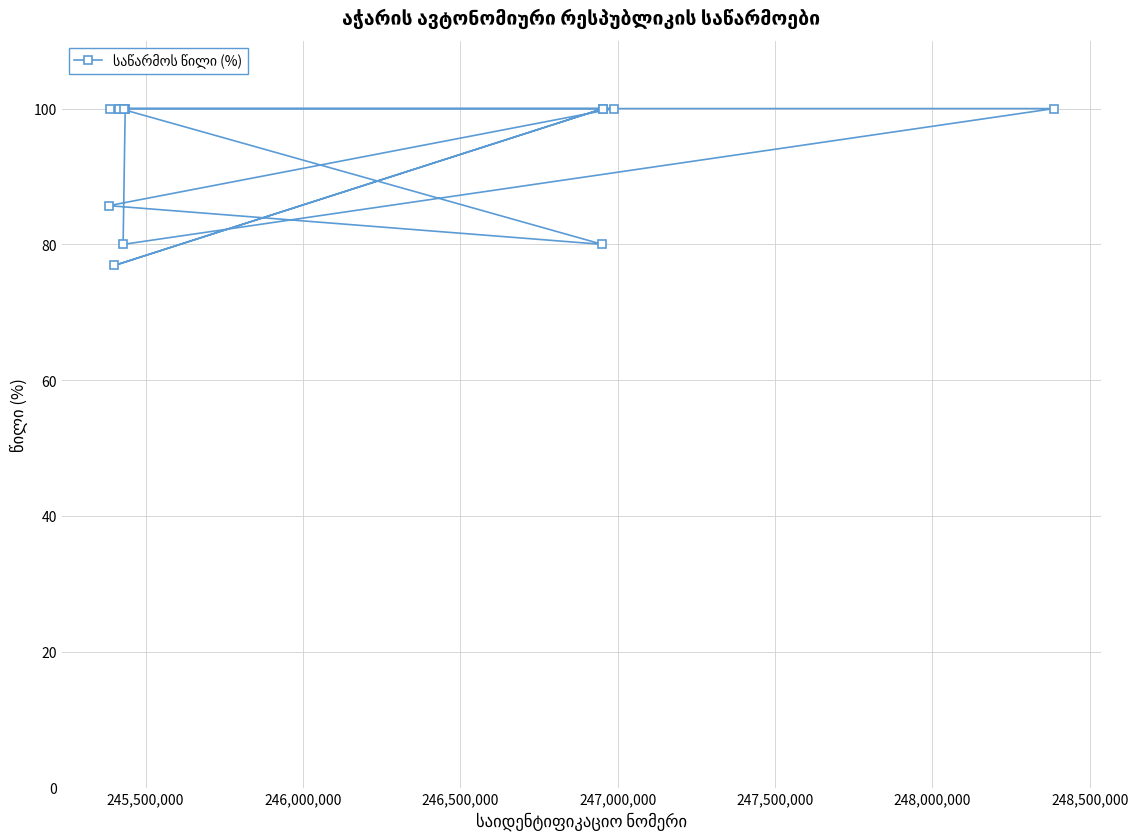

What is the value of the 12th point from the left?

100.0